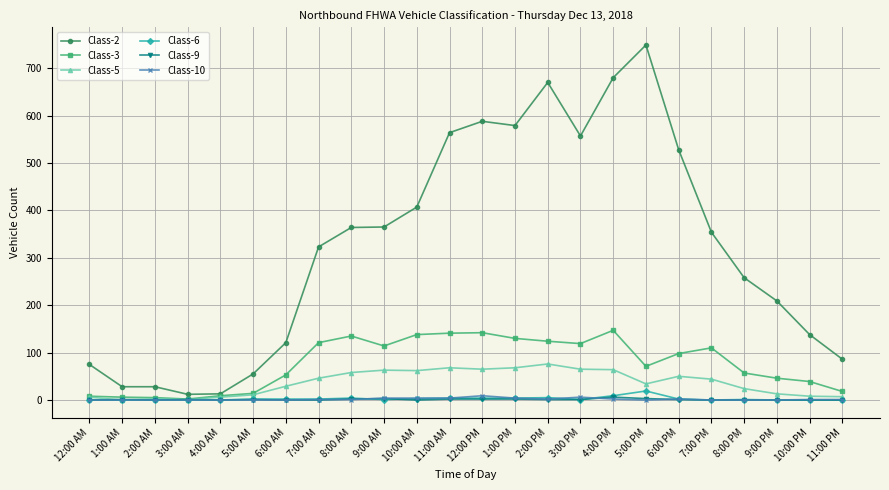

Between 7:00 AM and 7:00 PM, which series saw the biggest shift?

Class-2